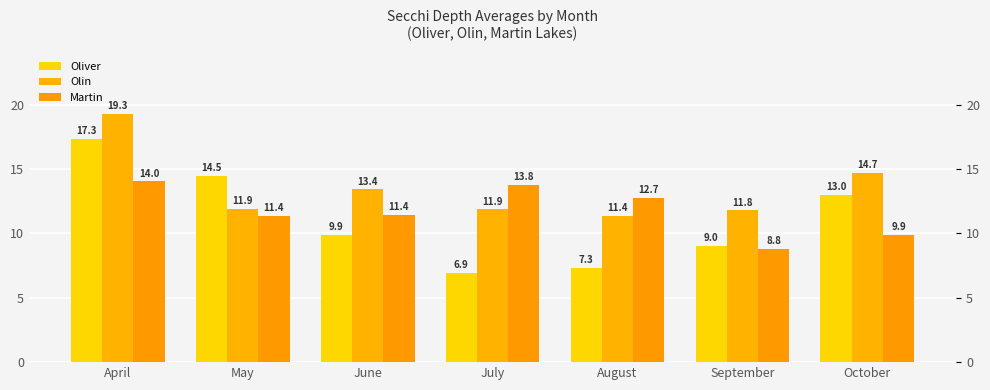

List the series in order of their peak value, lowest first.

Martin, Oliver, Olin